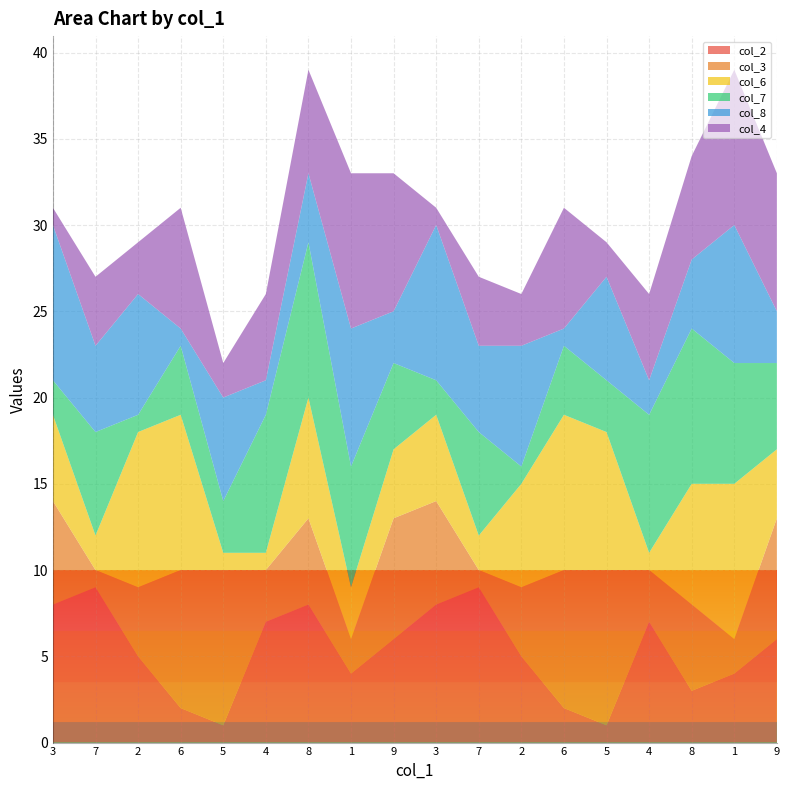

Reading right to left, list all the values displayed in this chart.

col_2: 9=6	1=4	8=3	4=7	5=1	6=2	2=5	7=9	3=8	9=6	1=4	8=8	4=7	5=1	6=2	2=5	7=9	3=8
col_3: 9=7	1=2	8=5	4=3	5=9	6=8	2=4	7=1	3=6	9=7	1=2	8=5	4=3	5=9	6=8	2=4	7=1	3=6
col_6: 9=4	1=9	8=7	4=1	5=8	6=9	2=6	7=2	3=5	9=4	1=3	8=7	4=1	5=1	6=9	2=9	7=2	3=5
col_7: 9=5	1=7	8=9	4=8	5=3	6=4	2=1	7=6	3=2	9=5	1=7	8=9	4=8	5=3	6=4	2=1	7=6	3=2
col_8: 9=3	1=8	8=4	4=2	5=6	6=1	2=7	7=5	3=9	9=3	1=8	8=4	4=2	5=6	6=1	2=7	7=5	3=9
col_4: 9=8	1=9	8=6	4=5	5=2	6=7	2=3	7=4	3=1	9=8	1=9	8=6	4=5	5=2	6=7	2=3	7=4	3=1